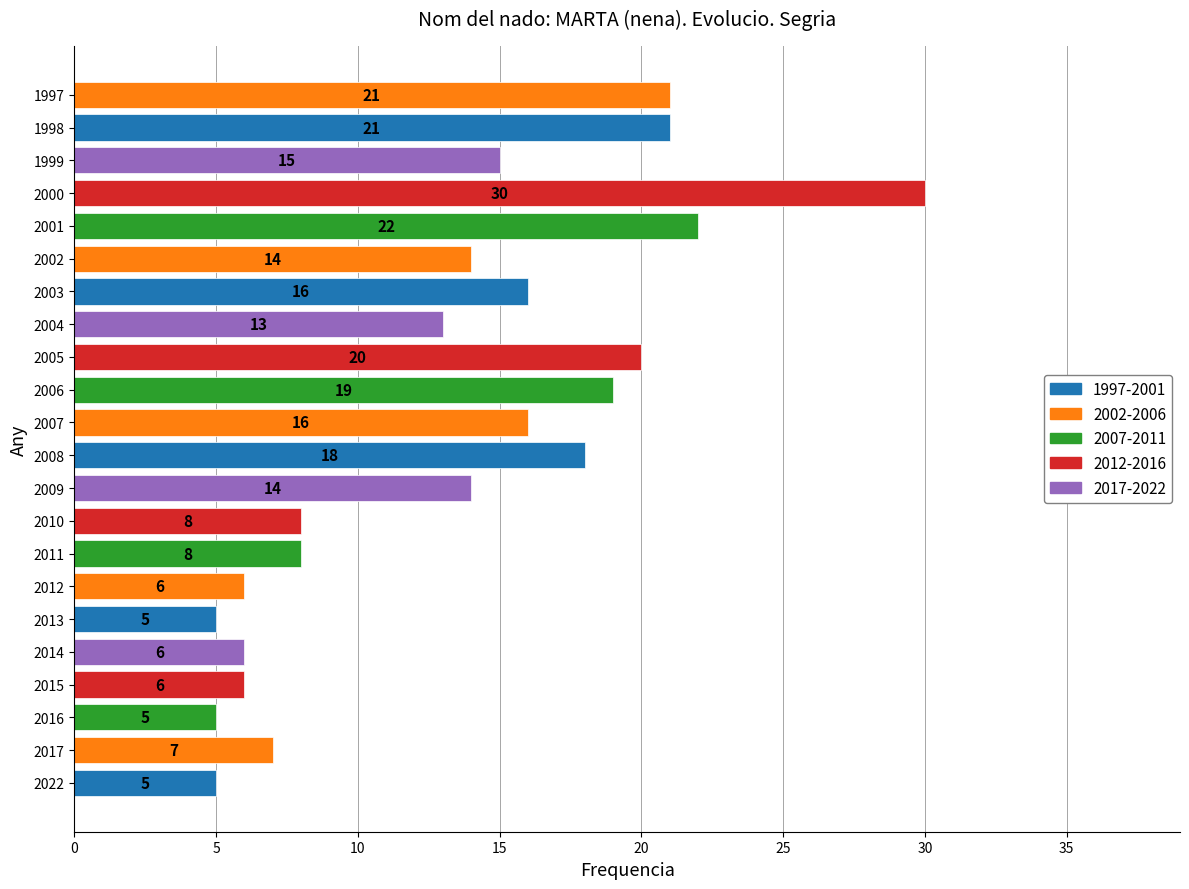

How many categories are shown in the chart?

22